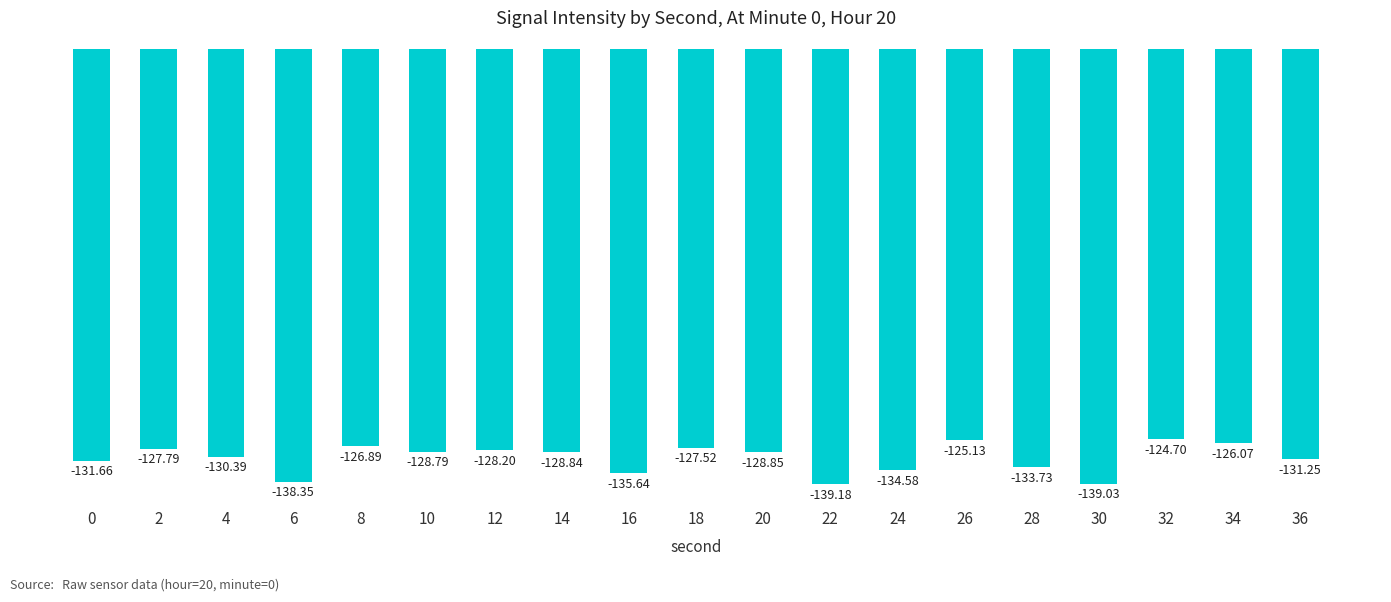

Which label corresponds to the smallest value in the chart?

22